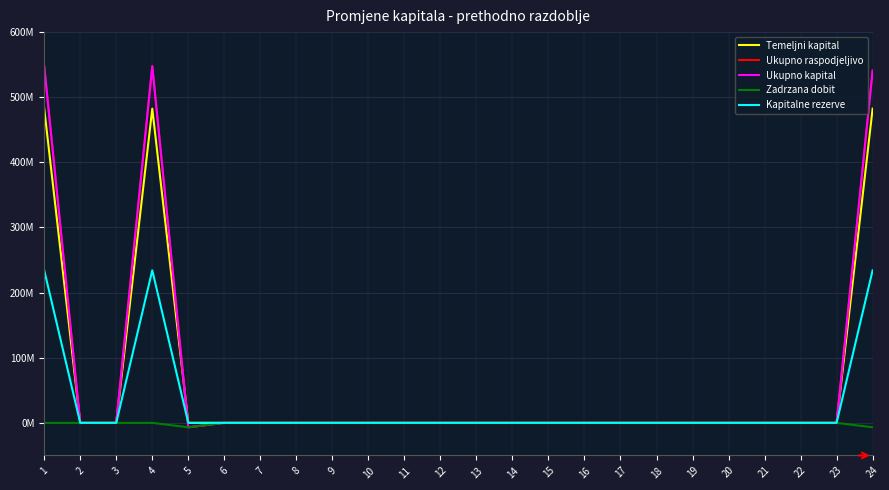

Is this an area chart (filled region under the line)?

No